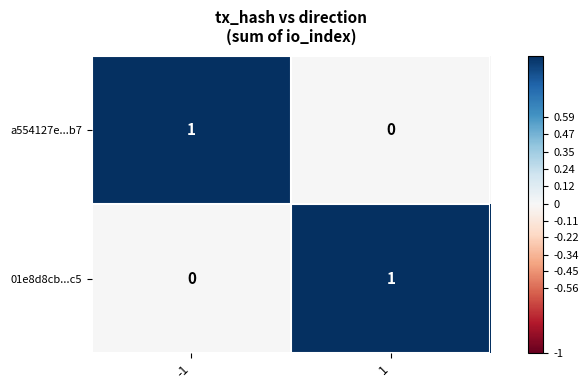

Is it true that 01e8d8cb...c5 equals 0 at -1?

True